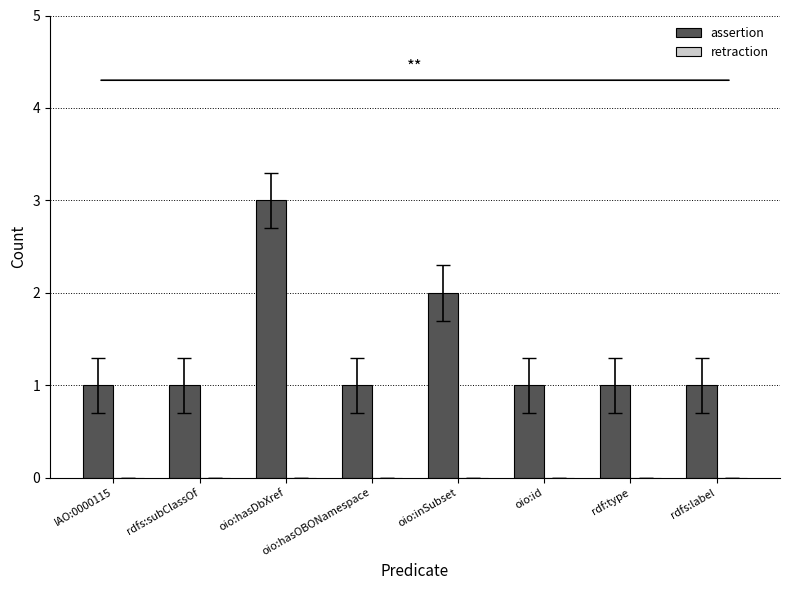

What is the maximum value shown in the chart?

3